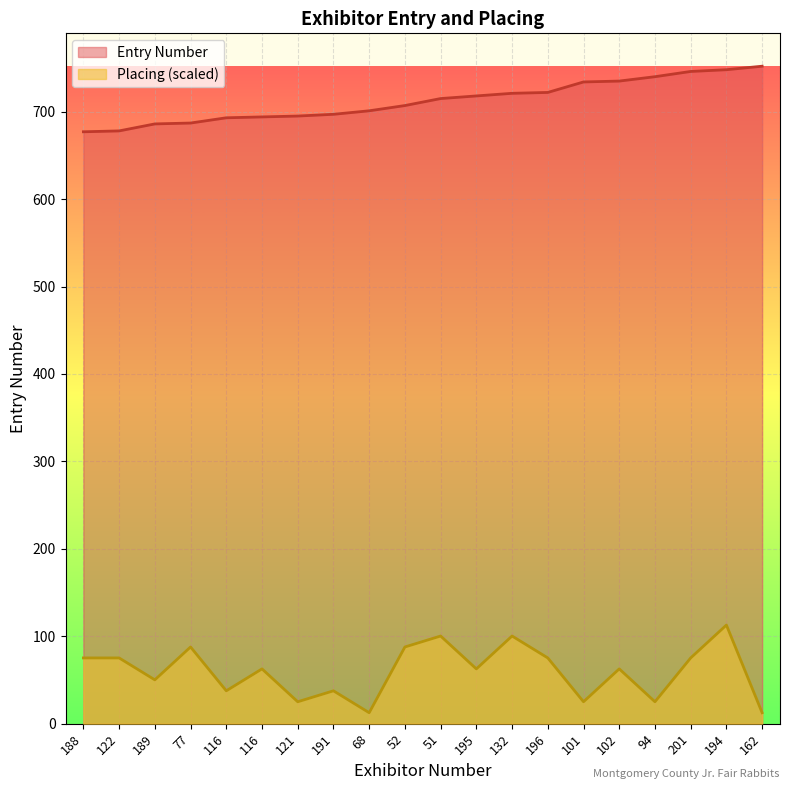

The Entry Number series shows 1108.9 at 195. True or false?

False